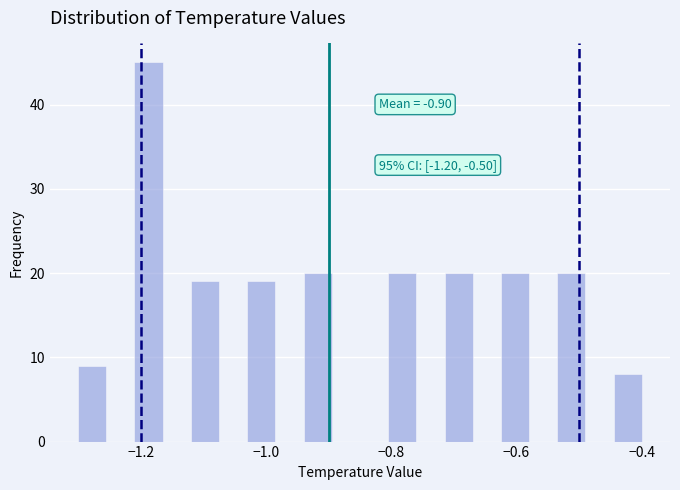

Around what value on the x-axis is the tallest bar? Give the approximate position of its centre, as read against the axis.

-1.18